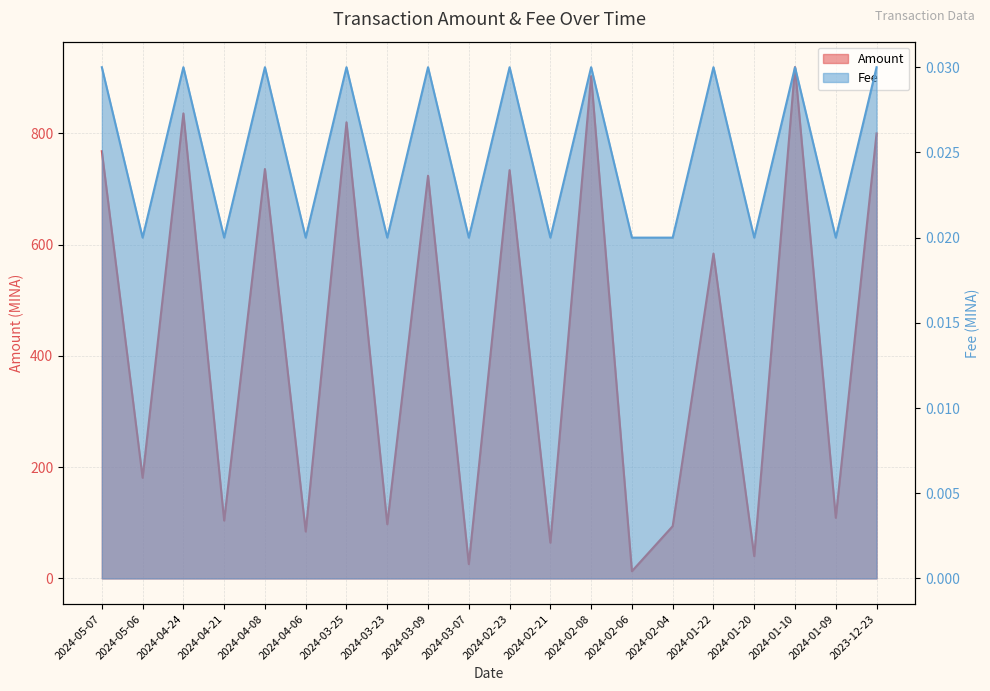

Which category has the lowest value in the Fee series?

2024-05-06